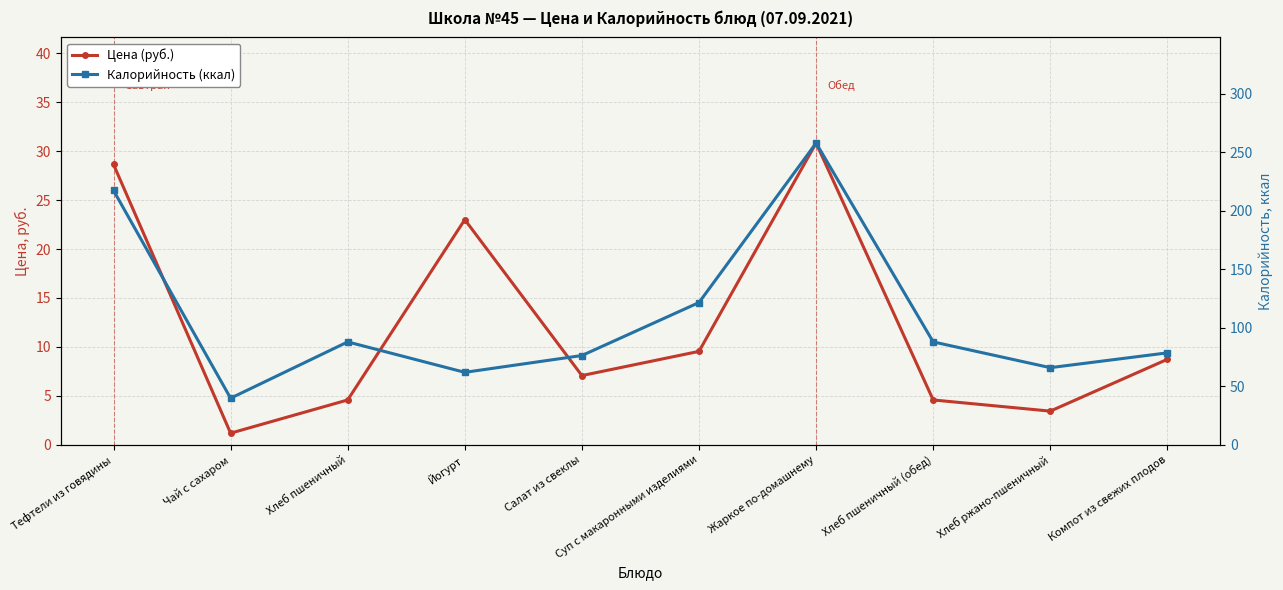

At which category does the chart reach its peak across all series?

Жаркое по-домашнему